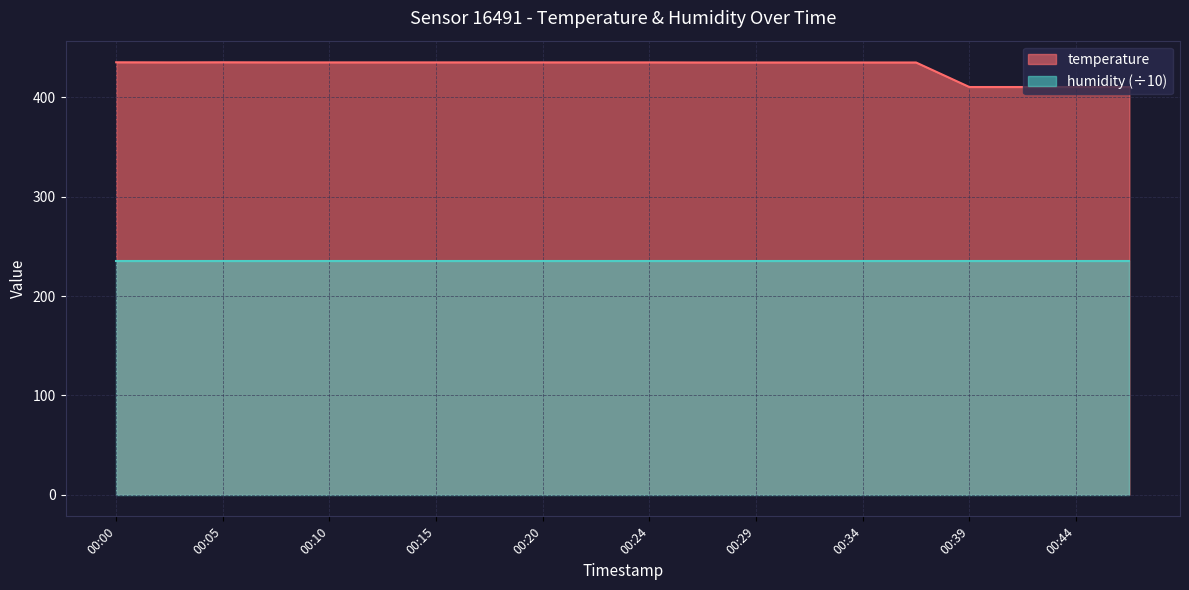

Does the chart display data point markers on the line(s)?

No